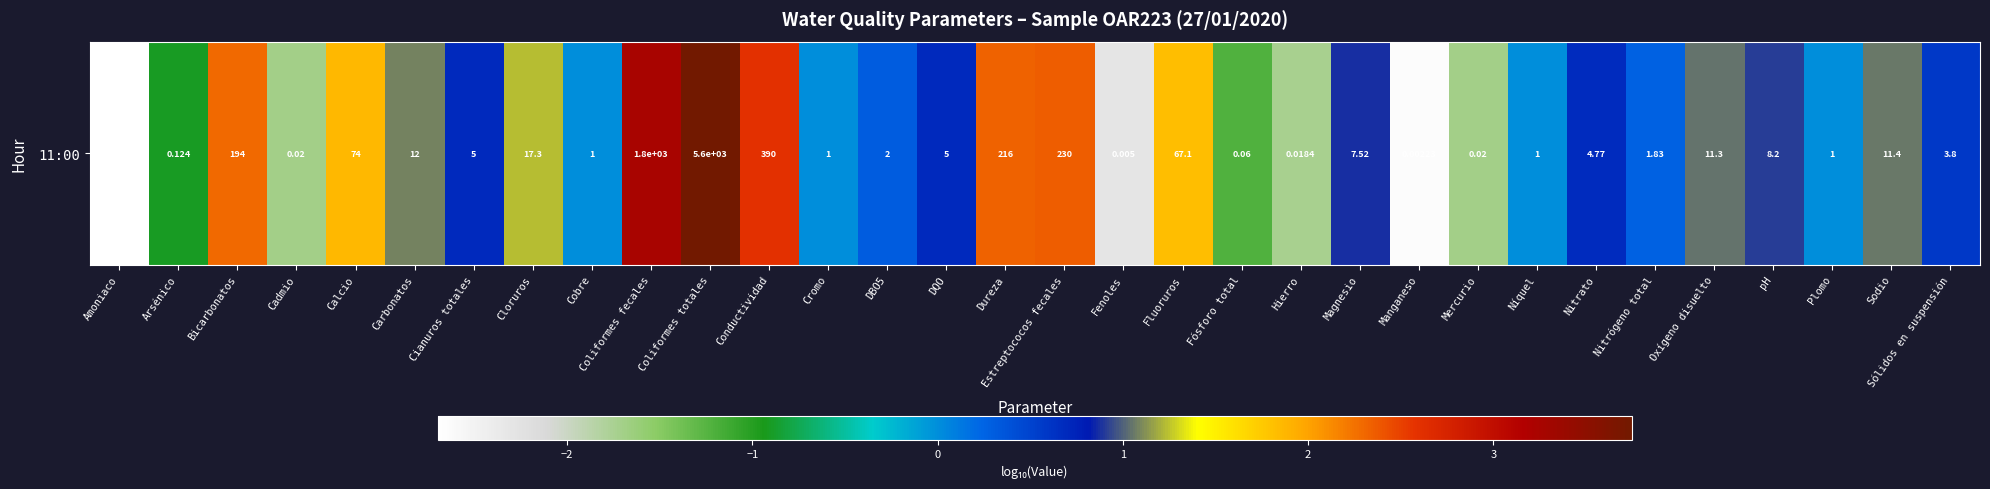

What is the change in value from Carbonatos to Fenoles?

-3.4